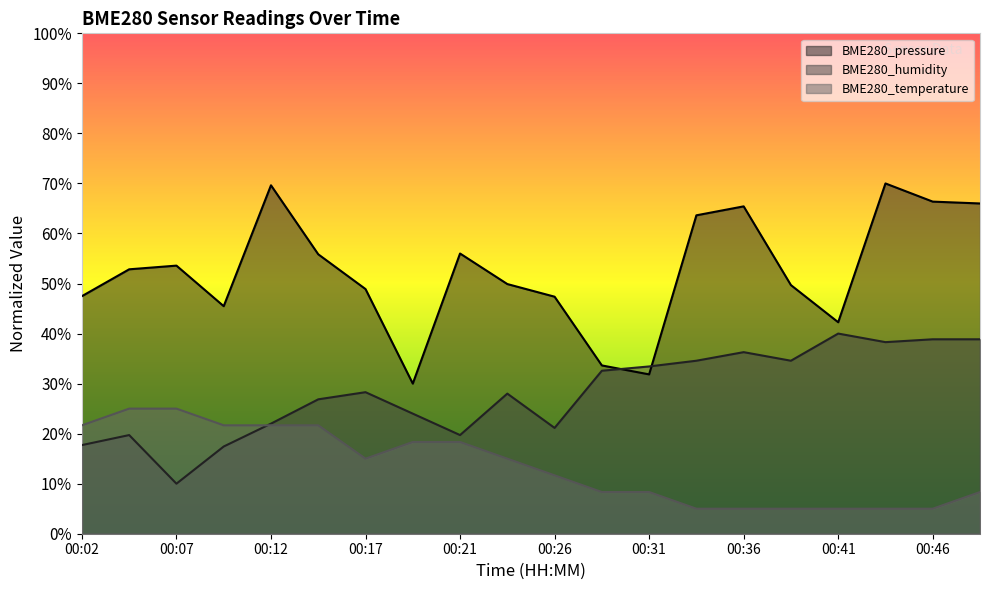

Which series has the largest total across all categories?

BME280_pressure